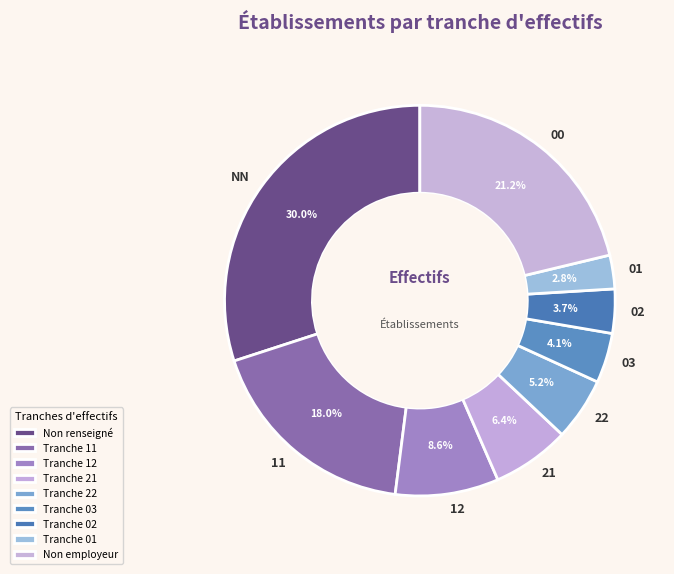

What percentage is the 11 slice, to the nearest percent?

18%